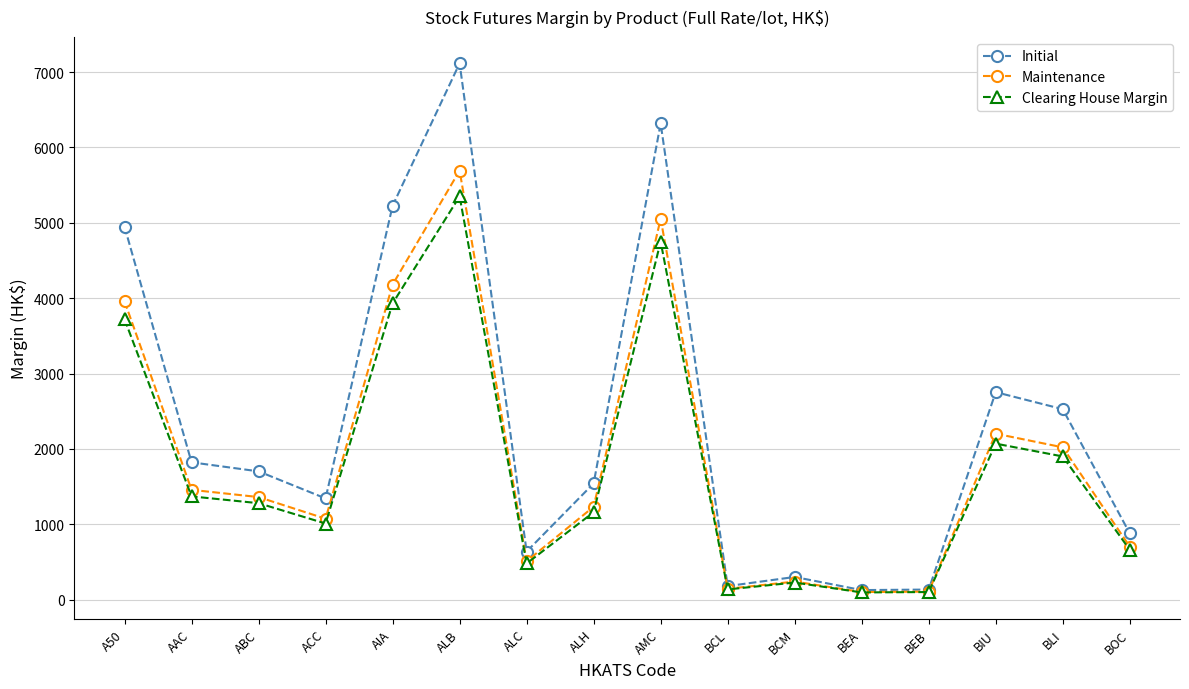

What is the sum of all Initial values?

37554